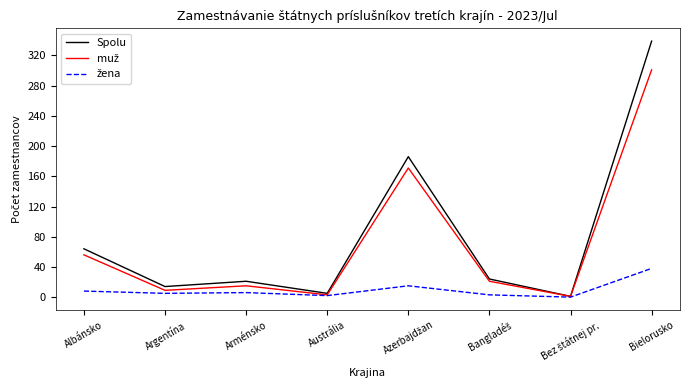

The Spolu series shows 64 at Albánsko. True or false?

True